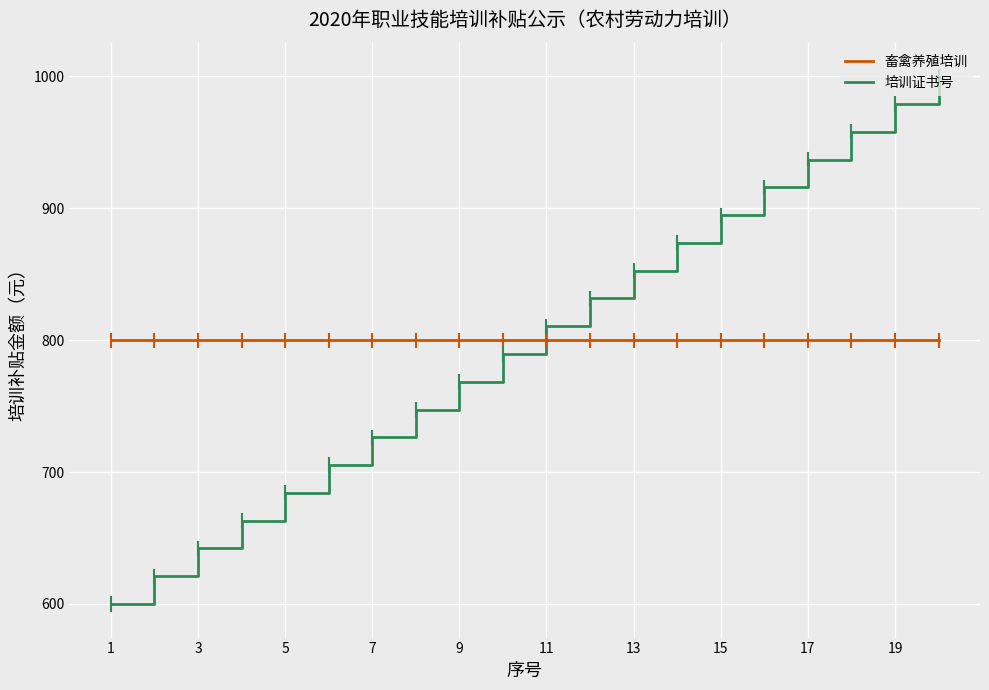

Rank the series by their maximum value, from lowest to highest.

畜禽养殖培训, 培训证书号